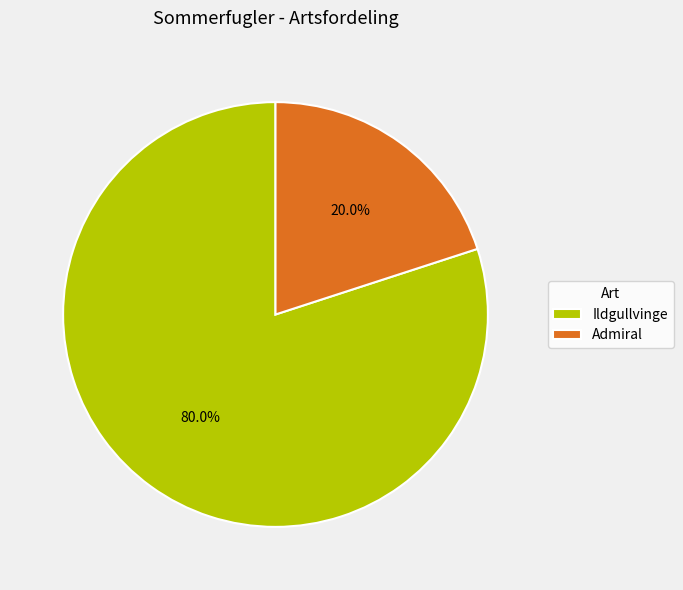

What is the total percentage of Ildgullvinge and Admiral?

100.0%